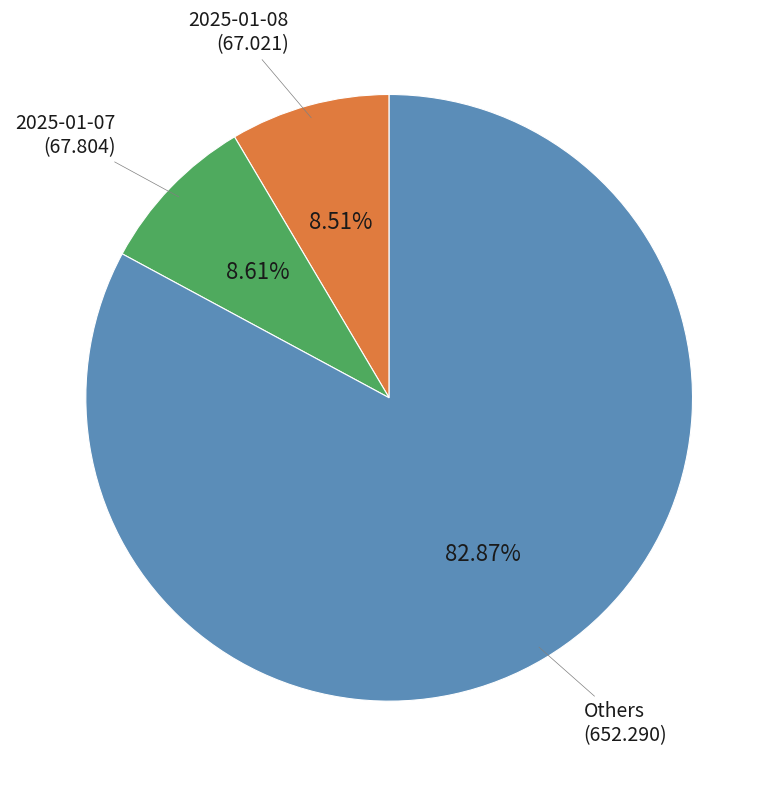

Is there a majority slice in this chart?

Yes